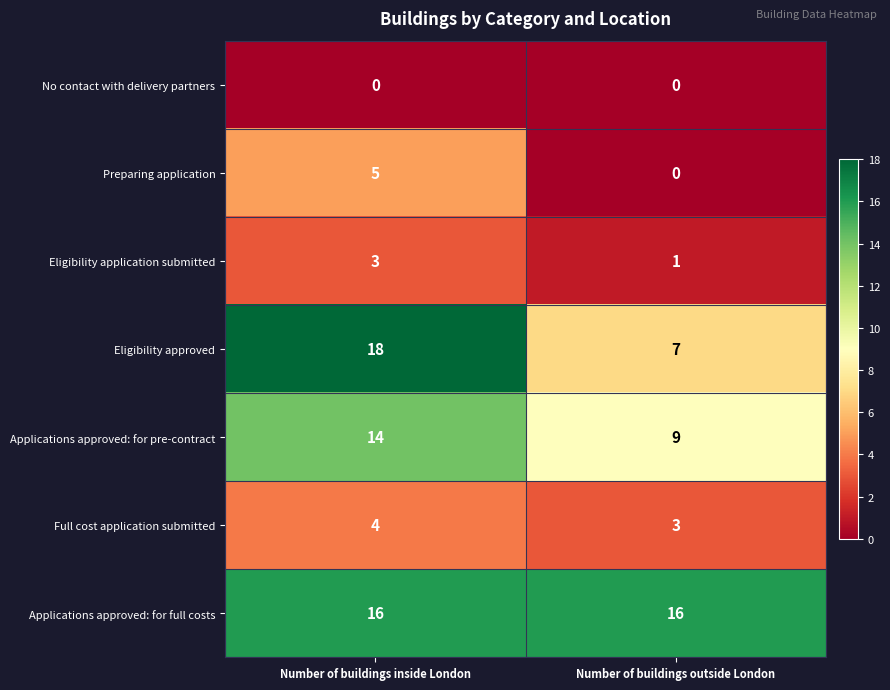

What is the spread (max minus min) of values at Number of buildings inside London?

18